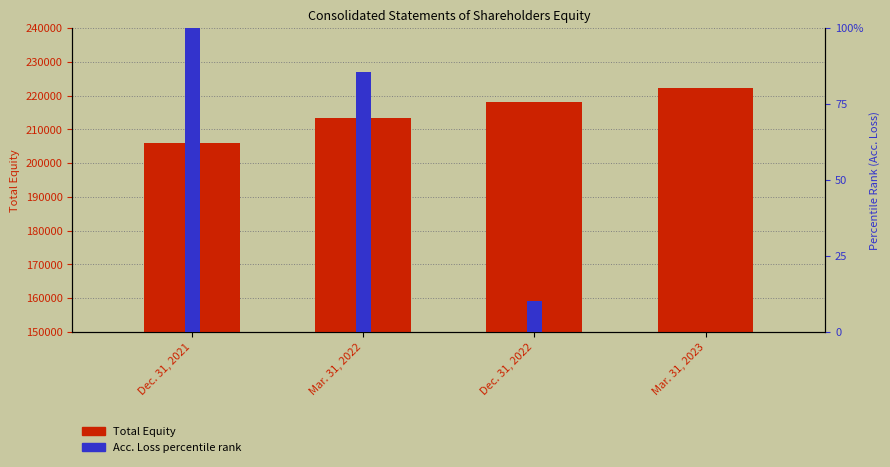

Rank the categories by Total Equity value from highest to lowest.

Mar. 31, 2023, Dec. 31, 2022, Mar. 31, 2022, Dec. 31, 2021